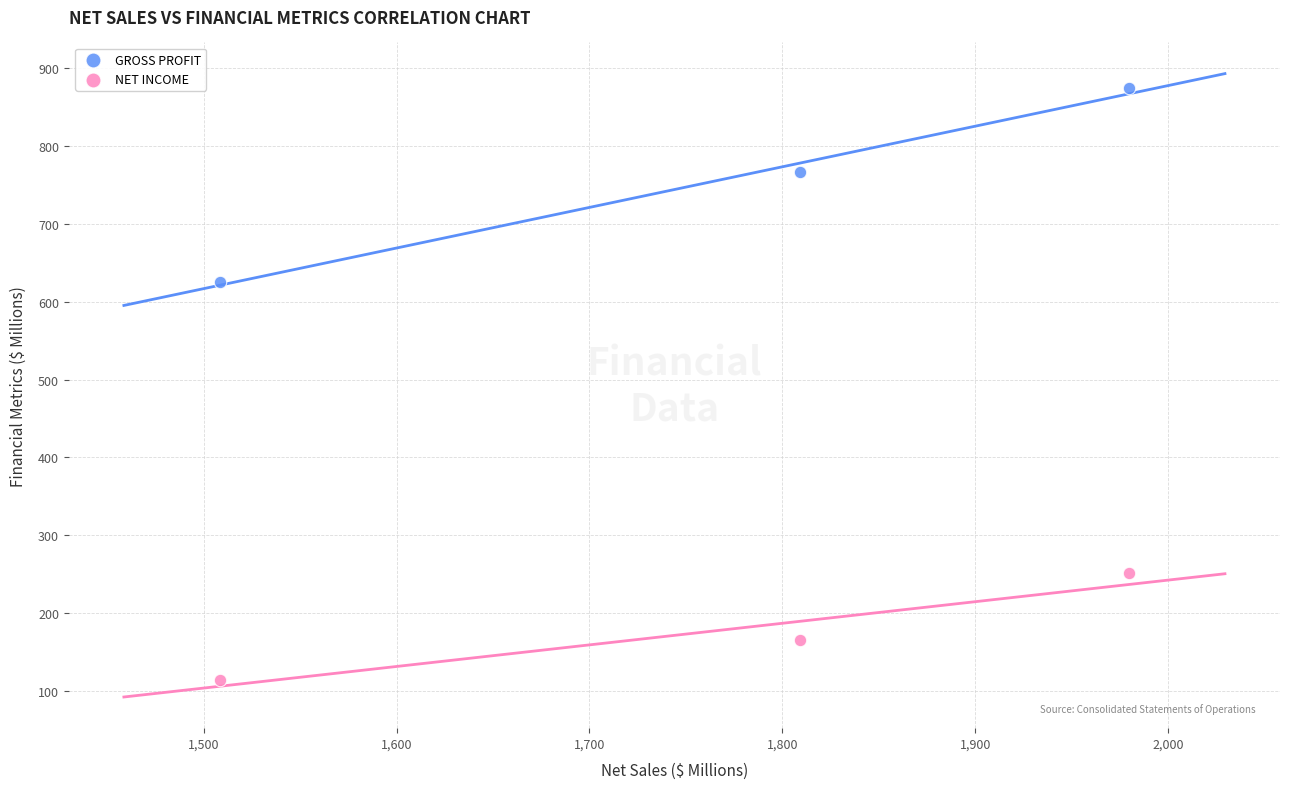

Across all data points, what is the range of Y values (max minus min)?

760.0